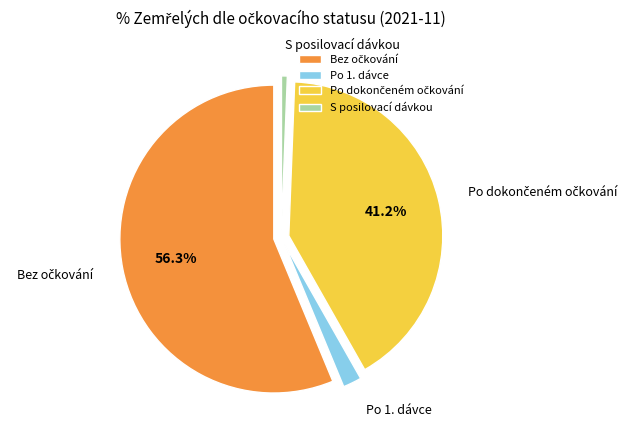

Combined, do Po 1. dávce and S posilovací dávkou account for over 50%?

No